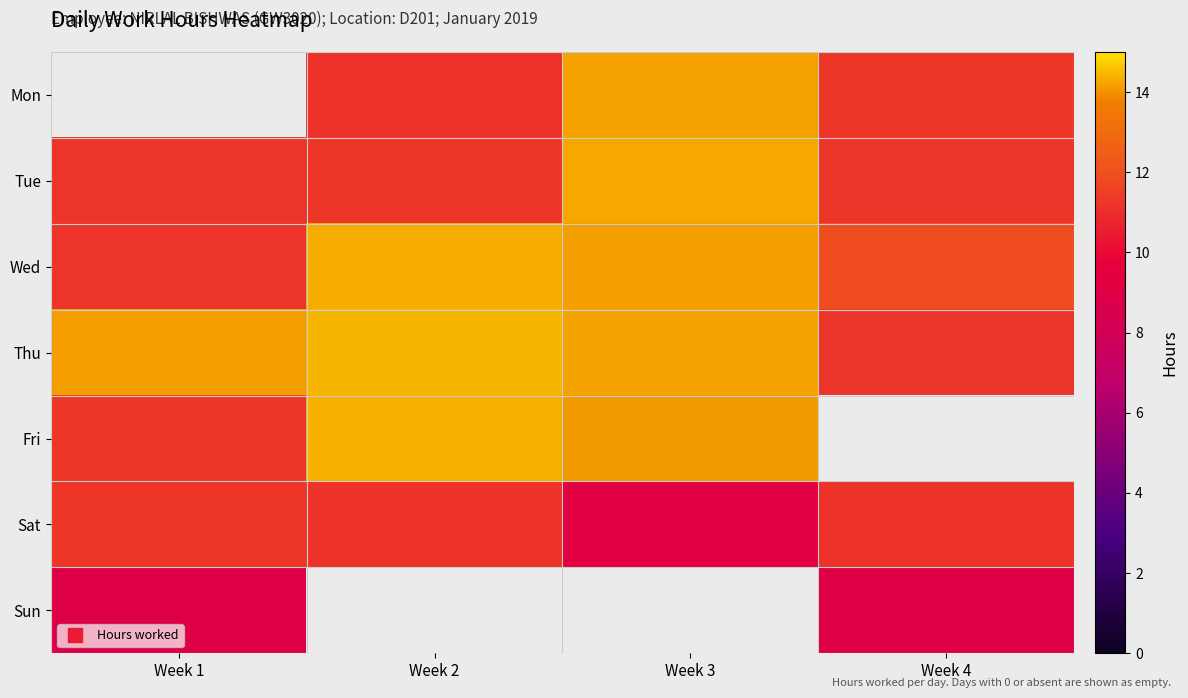

What is the lowest value of the Tue series?

11.2